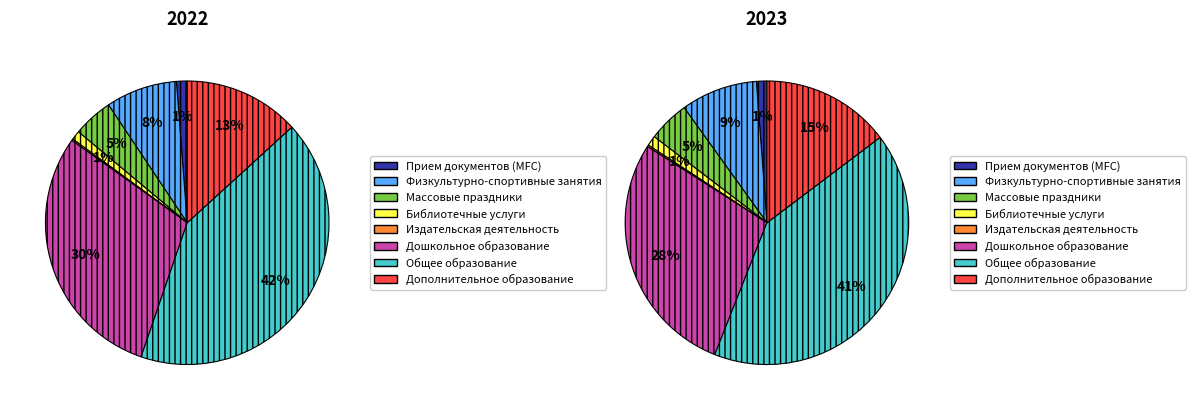

Is there any slice that represents more than half of the pie?

No